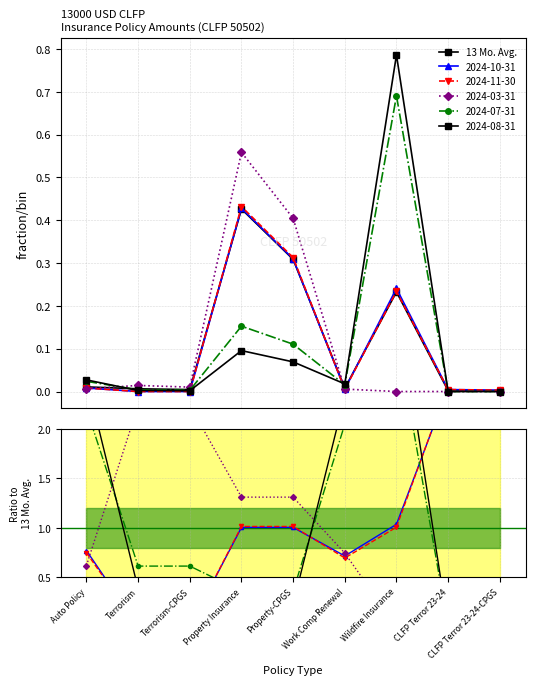

True or false: the data shows 0.0 at Terrorism.

False